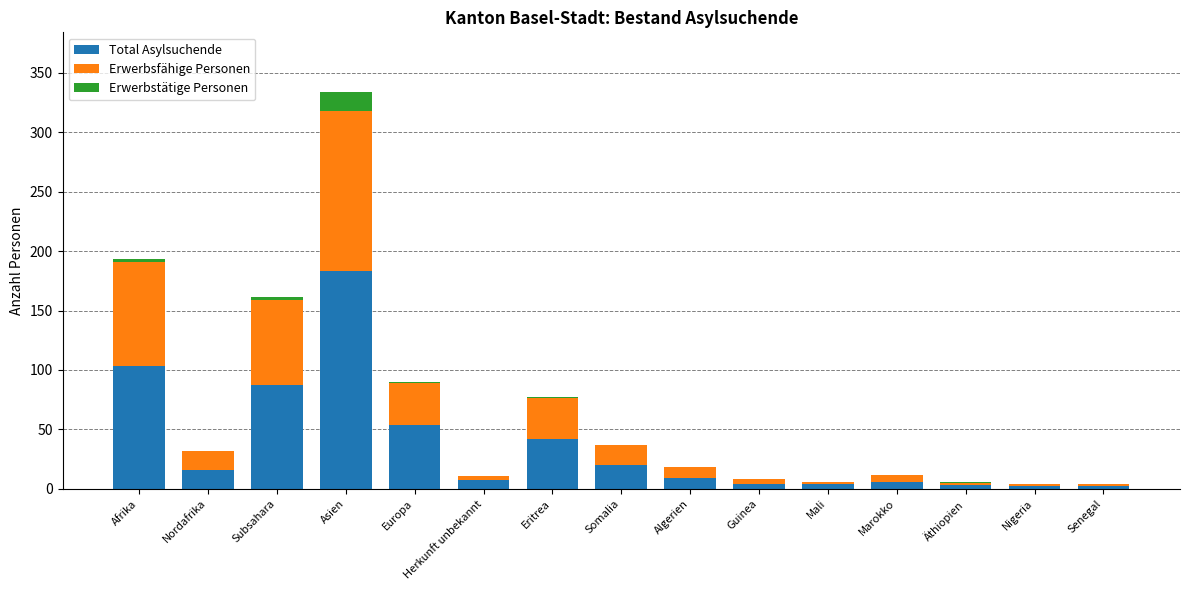

The Total Asylsuchende series shows 137 at Afrika. True or false?

False